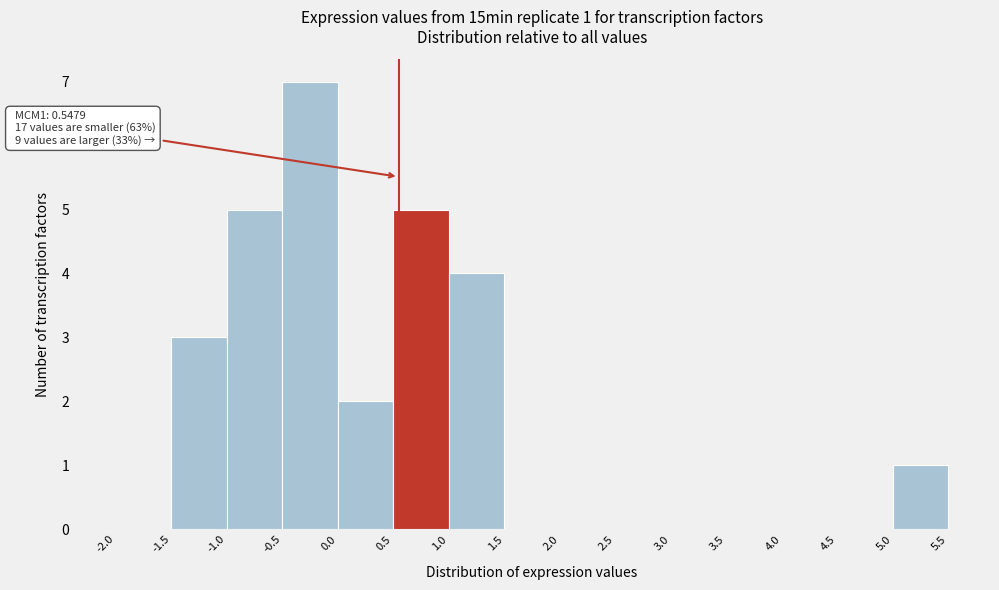

Over which range of the x-axis is the bar tallest?

-0.5 to 0.0